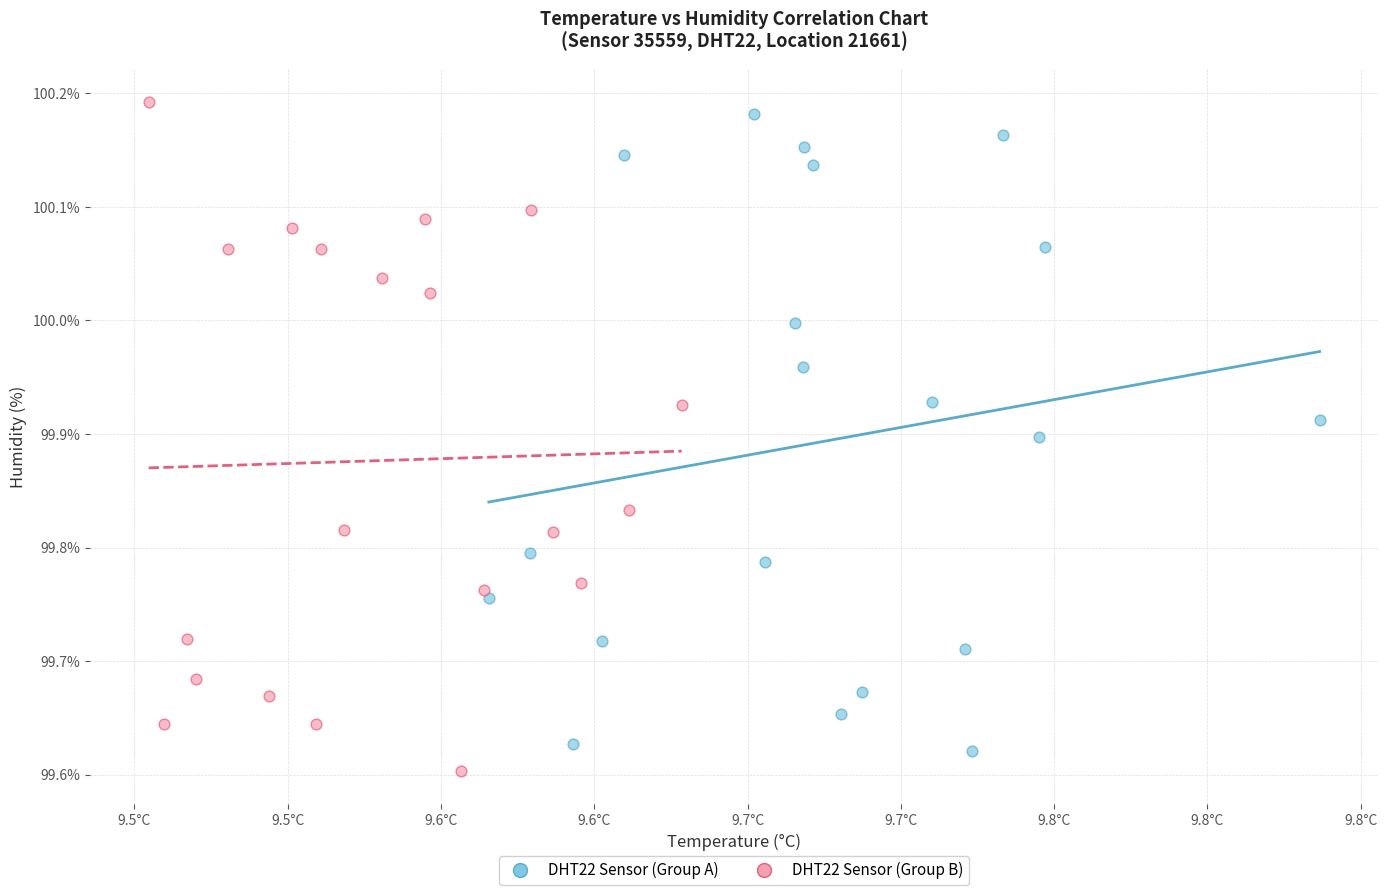

Which series has the widest spread of Y values?

DHT22 Sensor (Group B)